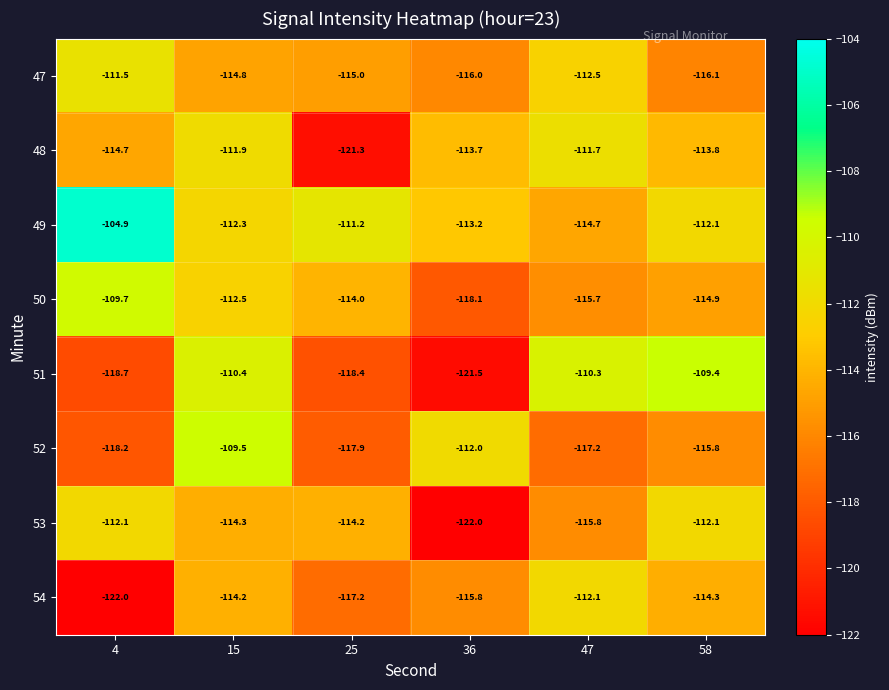

What is the sum of the 47 values at 25 and 15?

-229.8